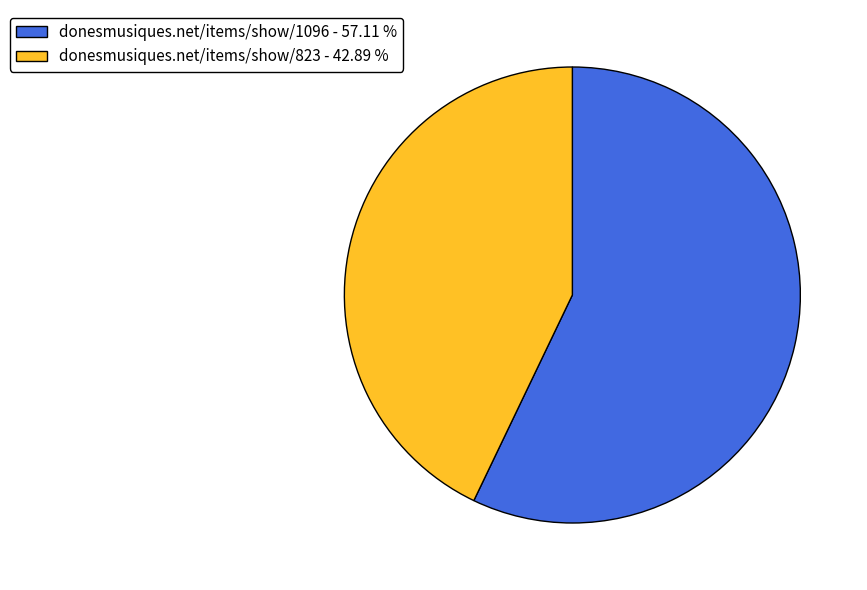

Which category has the biggest portion of the pie?

donesmusiques.net/items/show/1096